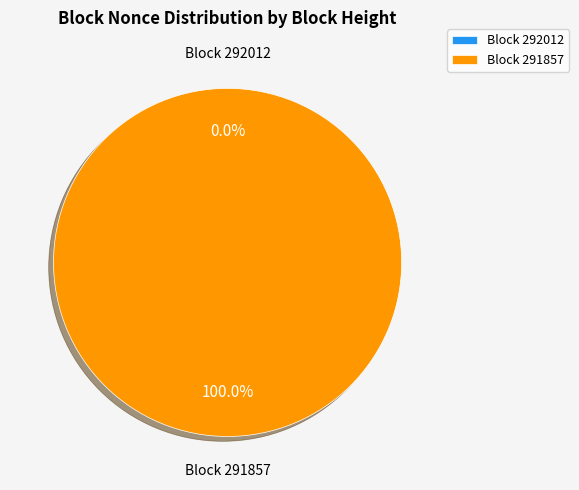

Count the number of slices in the pie.

2